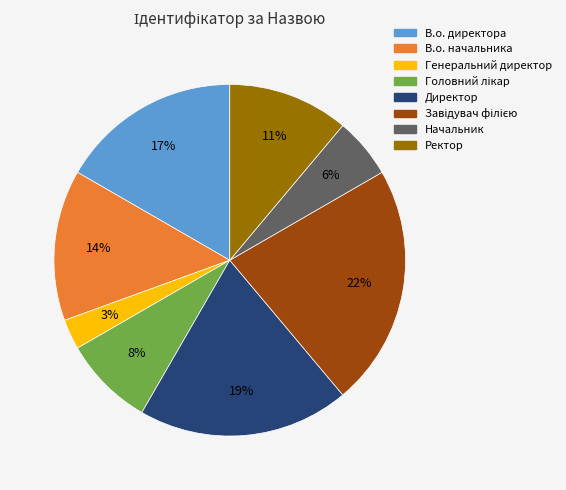

What is the smallest slice in the pie chart?

Генеральний директор